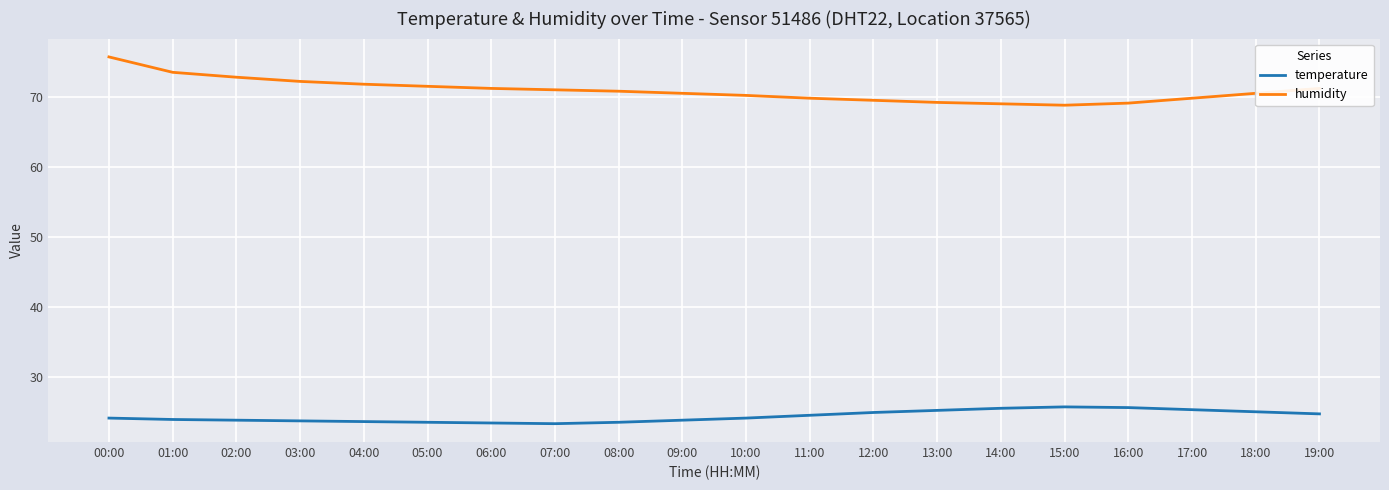

True or false: humidity and temperature intersect in this chart.

False